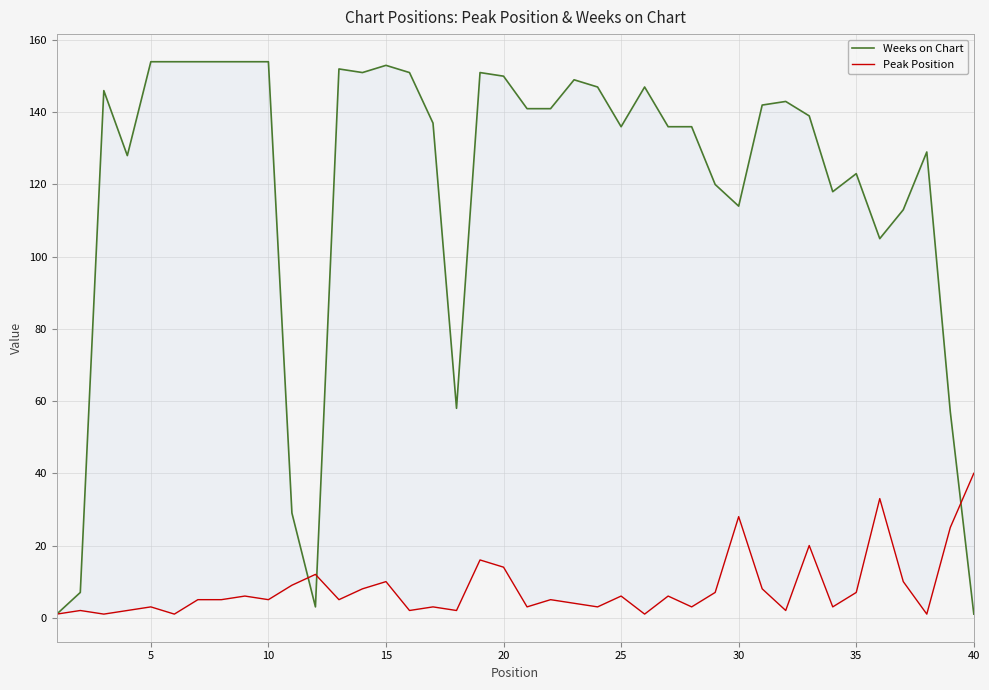

Between 39 and 0, which is larger?

39